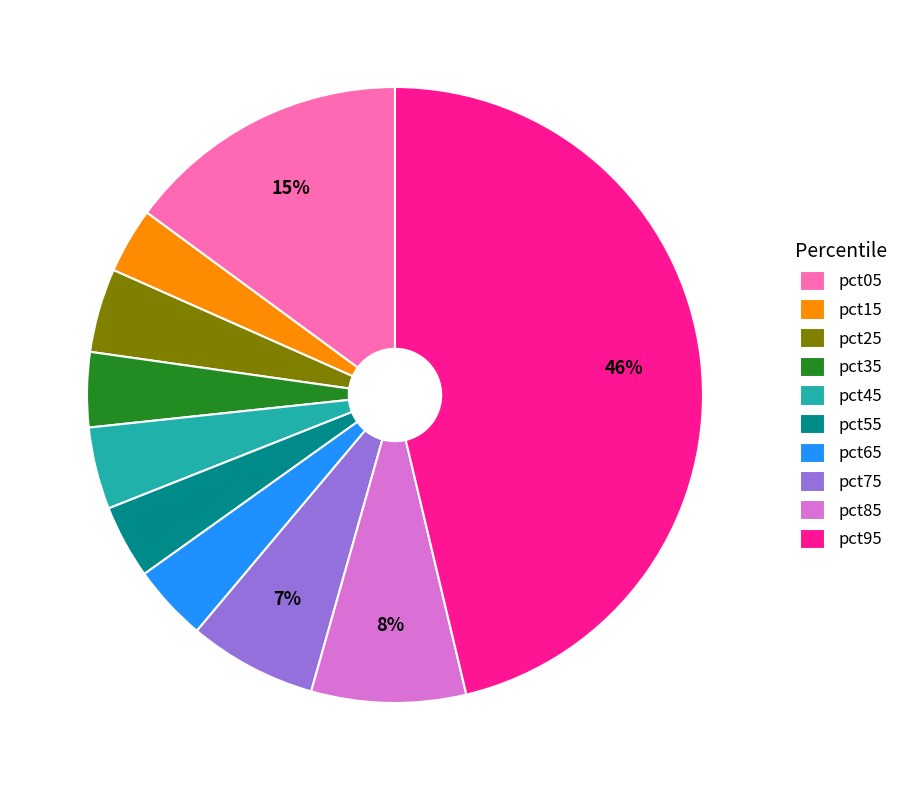

How many segments does this pie chart have?

10